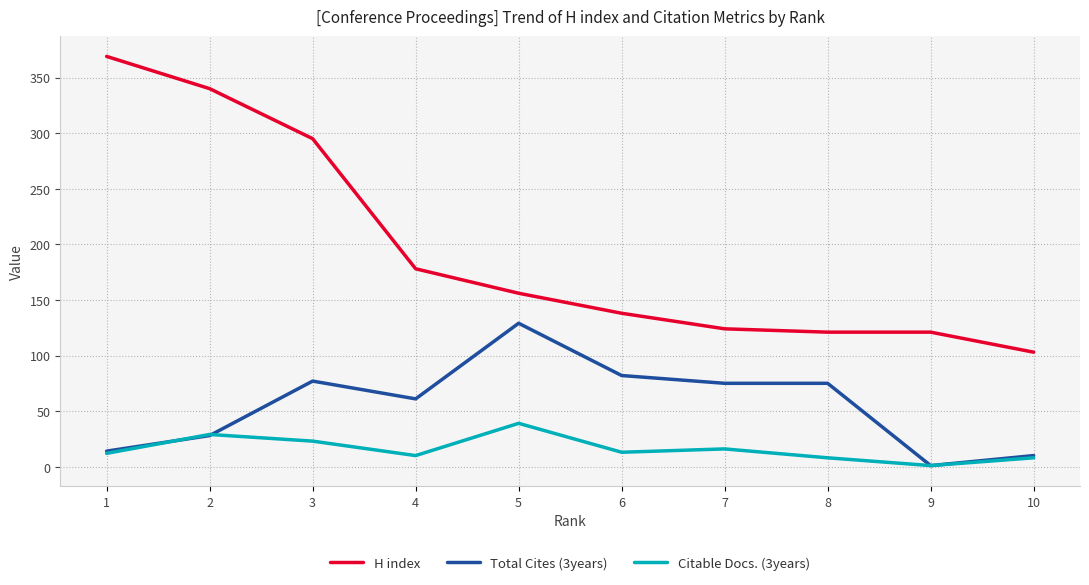

What is the greatest value displayed?

369